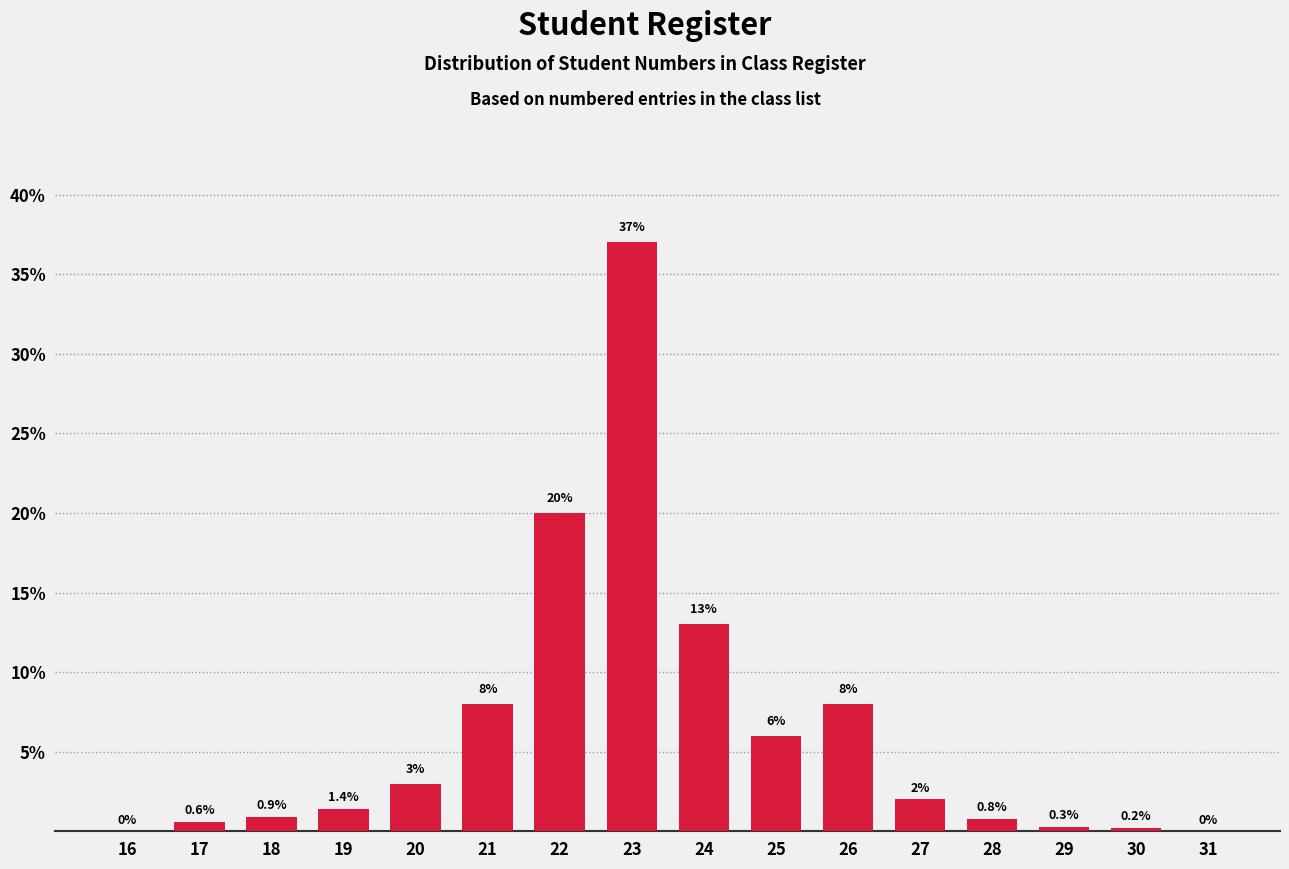

Reading left to right, extract all data points from this chart.

16=0.0	17=0.6	18=0.9	19=1.4	20=3.0	21=8.0	22=20.0	23=37.0	24=13.0	25=6.0	26=8.0	27=2.0	28=0.8	29=0.3	30=0.2	31=0.0